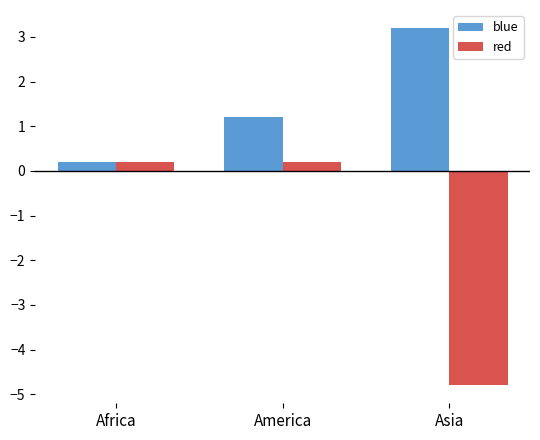

At which category does the chart reach its peak across all series?

Asia